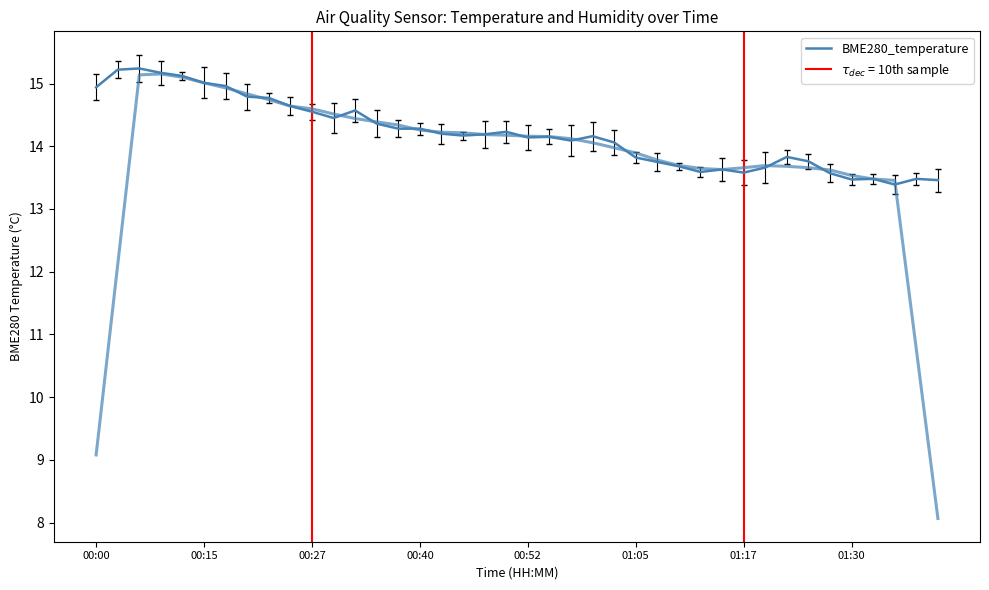

What is the minimum value shown in the chart?

13.4